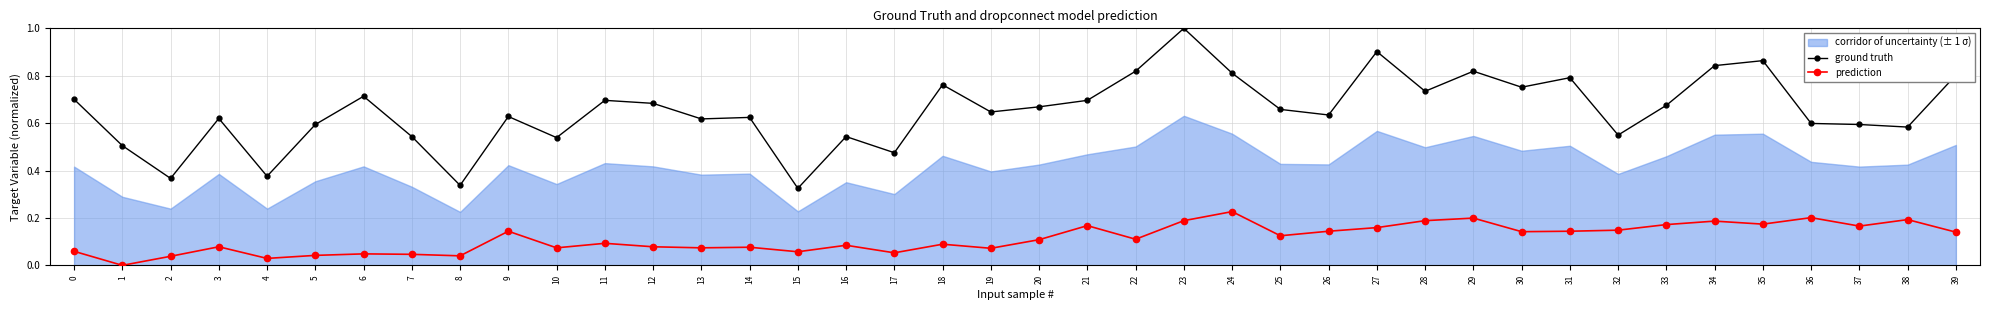

True or false: prediction and ground truth cross at least once.

False